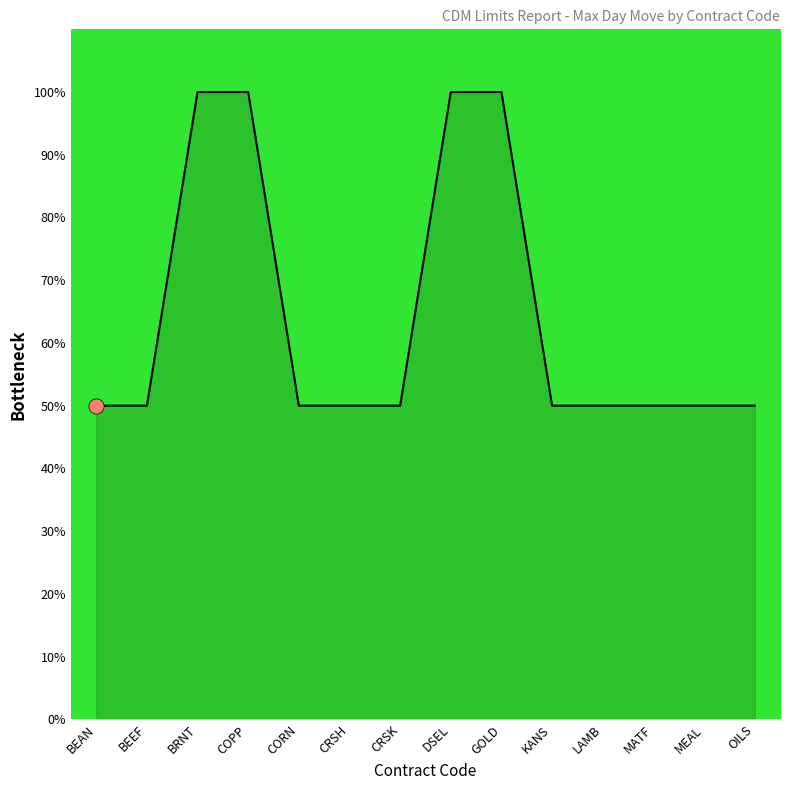

What is the change in value from BEAN to GOLD?

+50